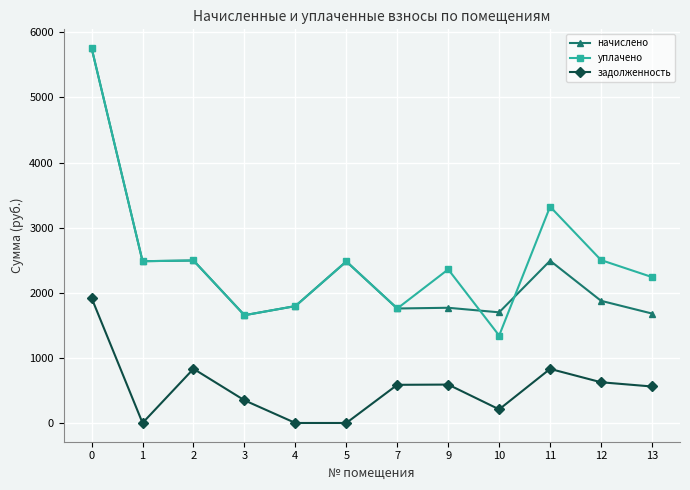

In задолженность, how many points are higher than both neighbors (excluding endpoints)?

3